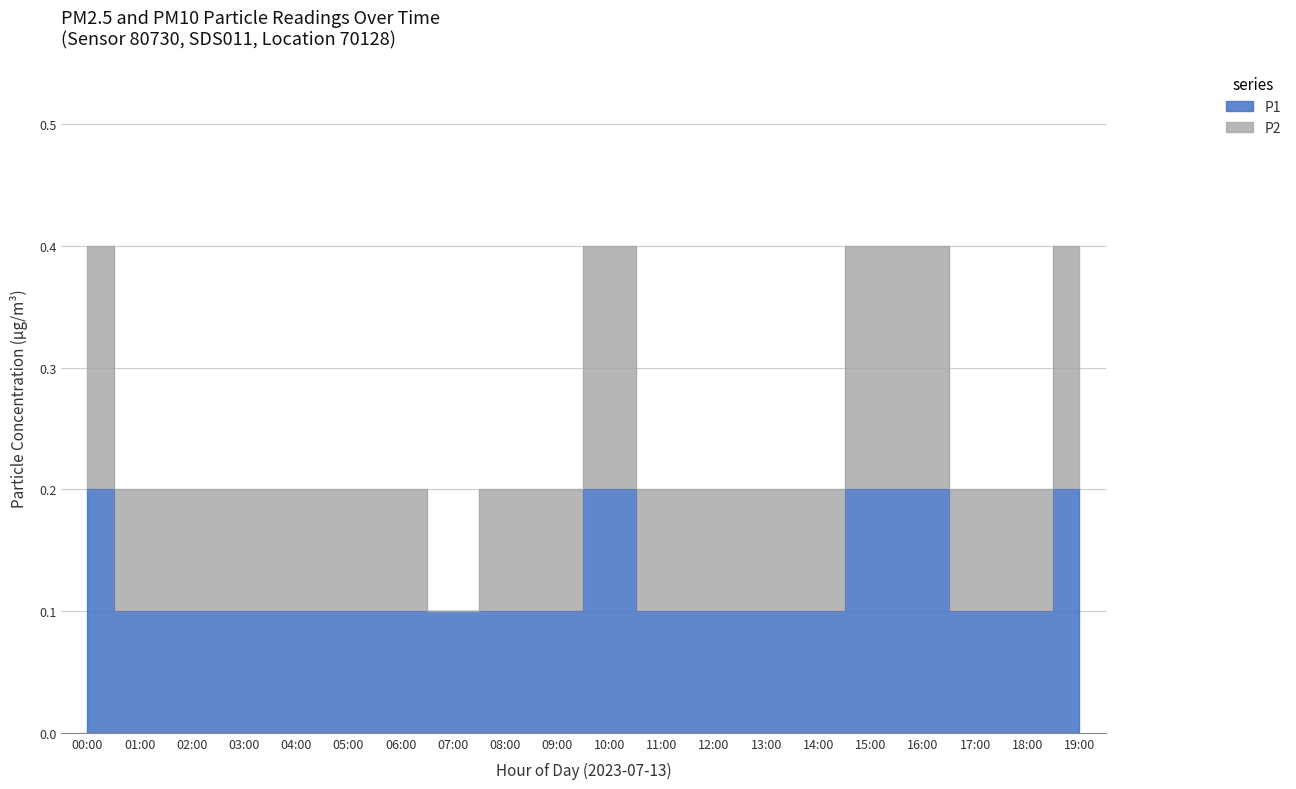

At which category does the chart reach its minimum across all series?

01:00